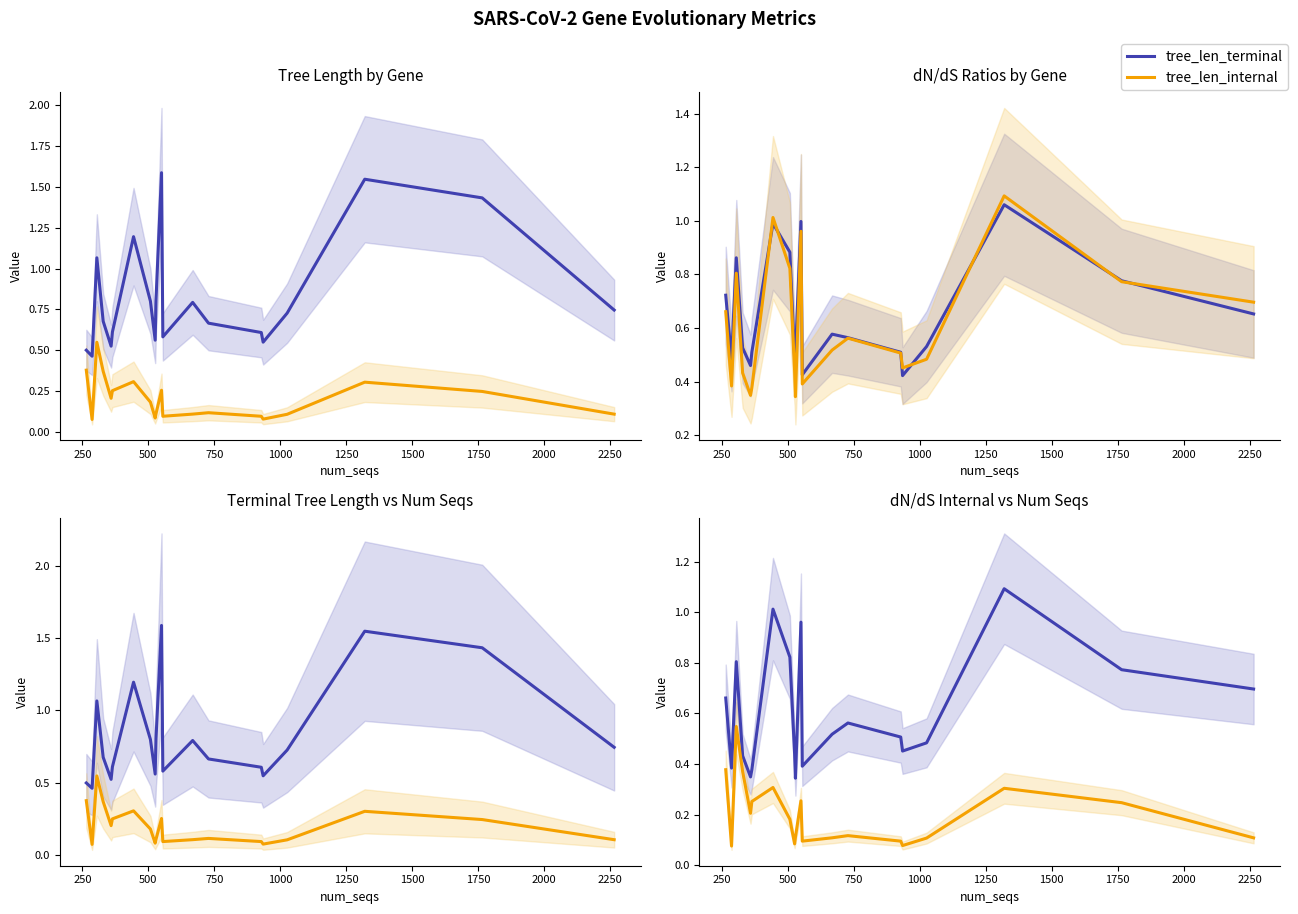

Does the chart have visible grid lines?

No